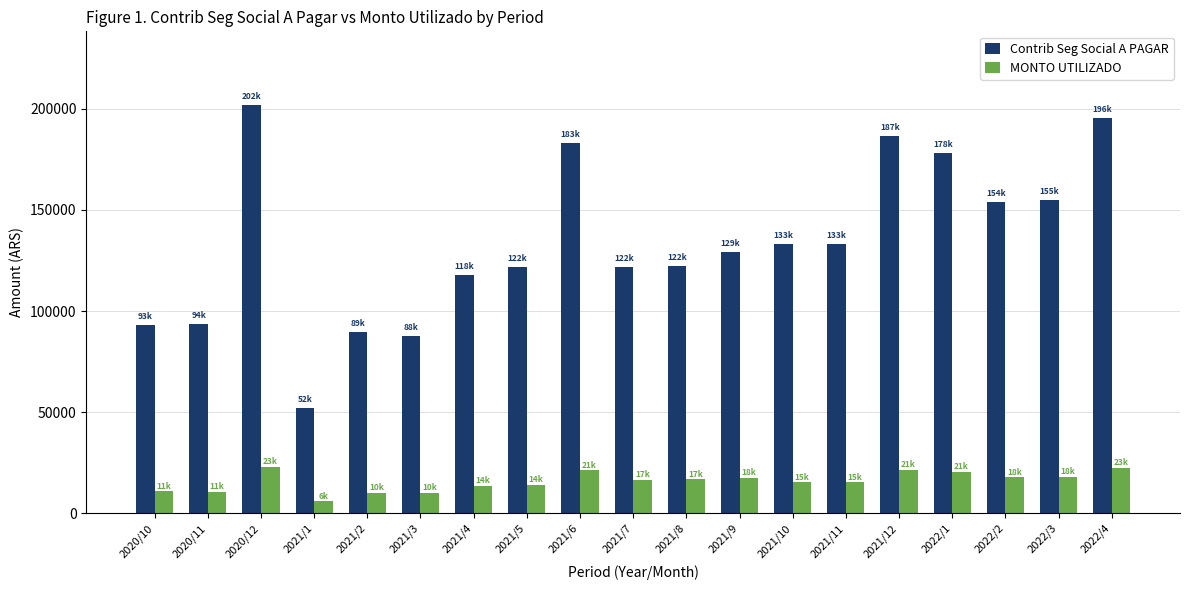

What is the sum of the MONTO UTILIZADO values at 2022/2 and 2020/10?

28708.8